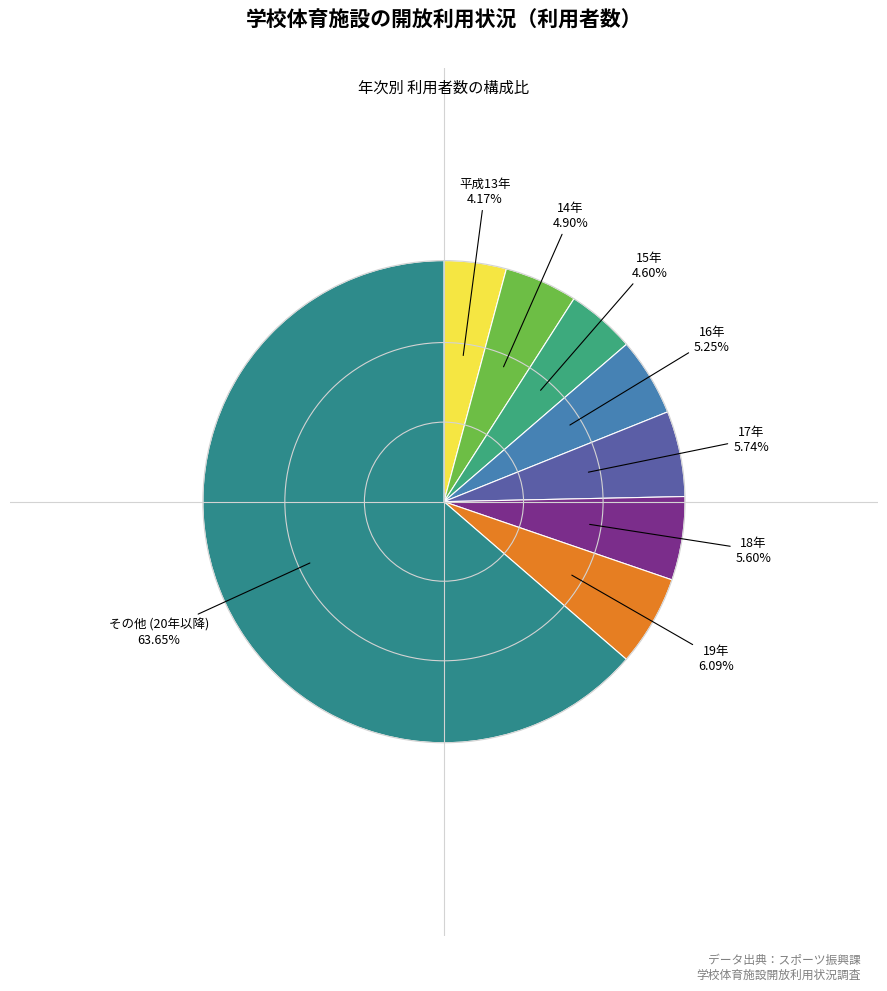

How many slices are in this pie chart?

8